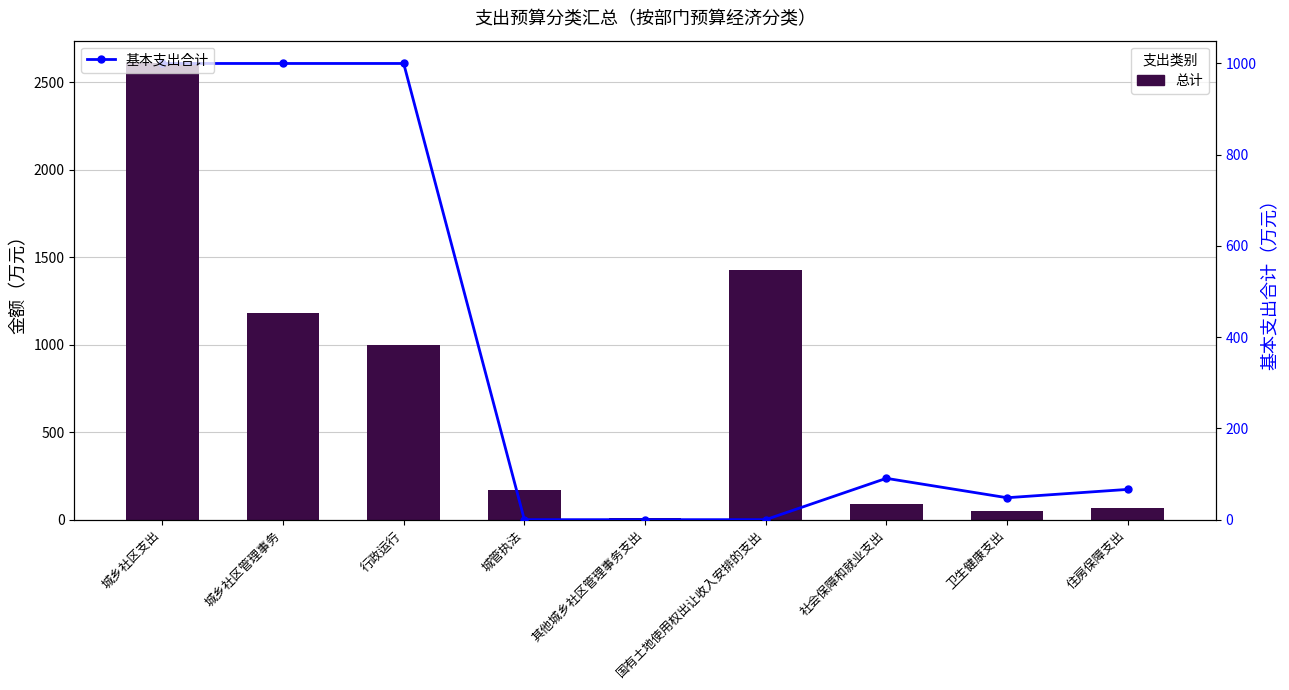

How many values in 基本支出合计 are above zero?

6